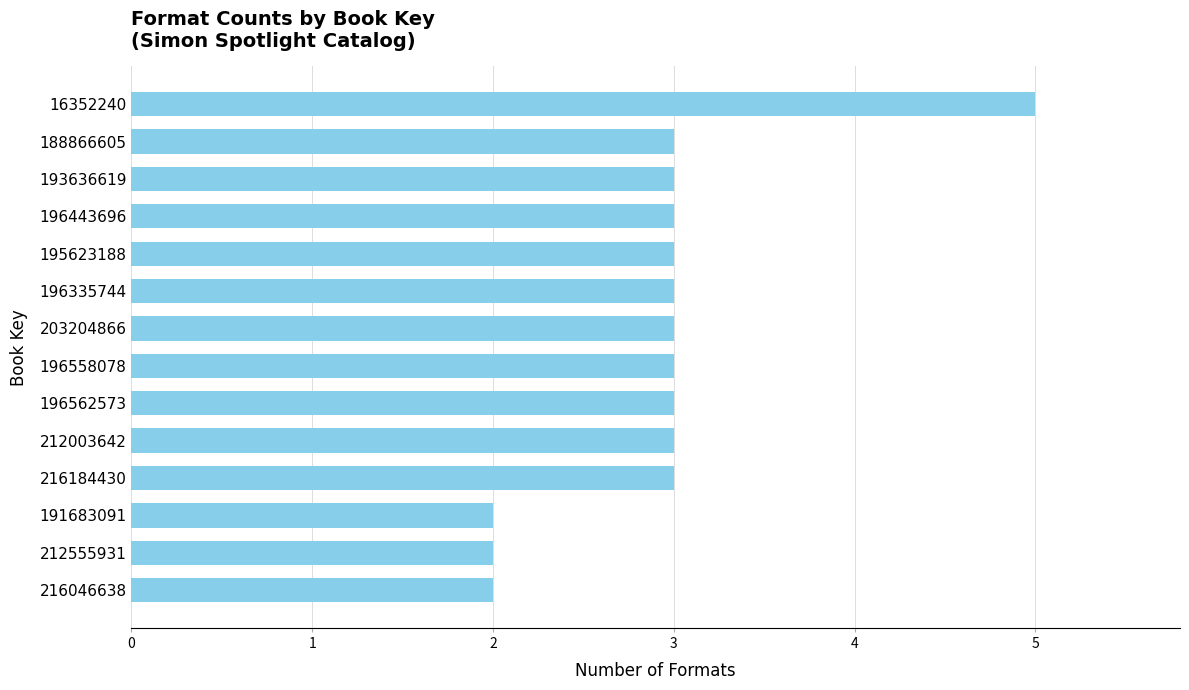

Which label corresponds to the largest value in the chart?

16352240